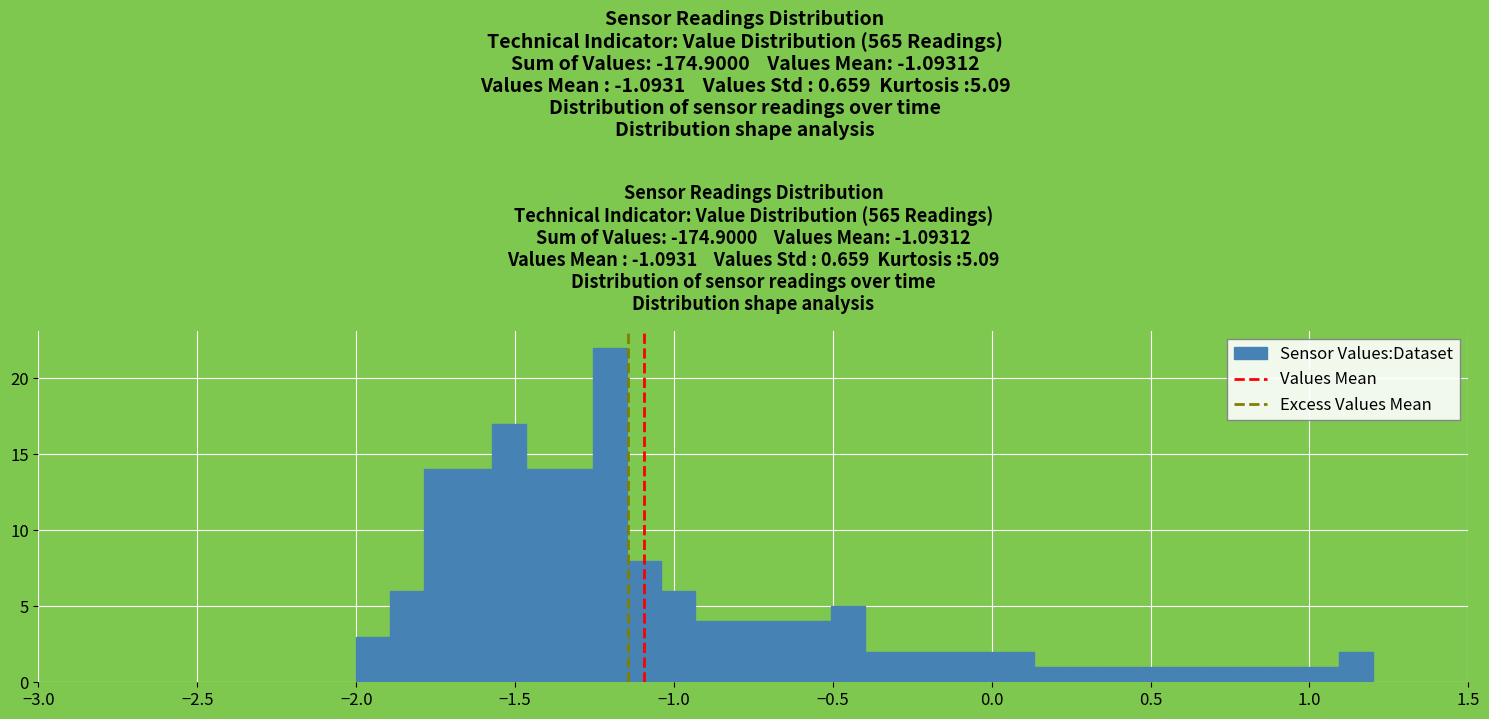

Read against the x-axis, roughly where is the centre of the tallest bar?

-1.20